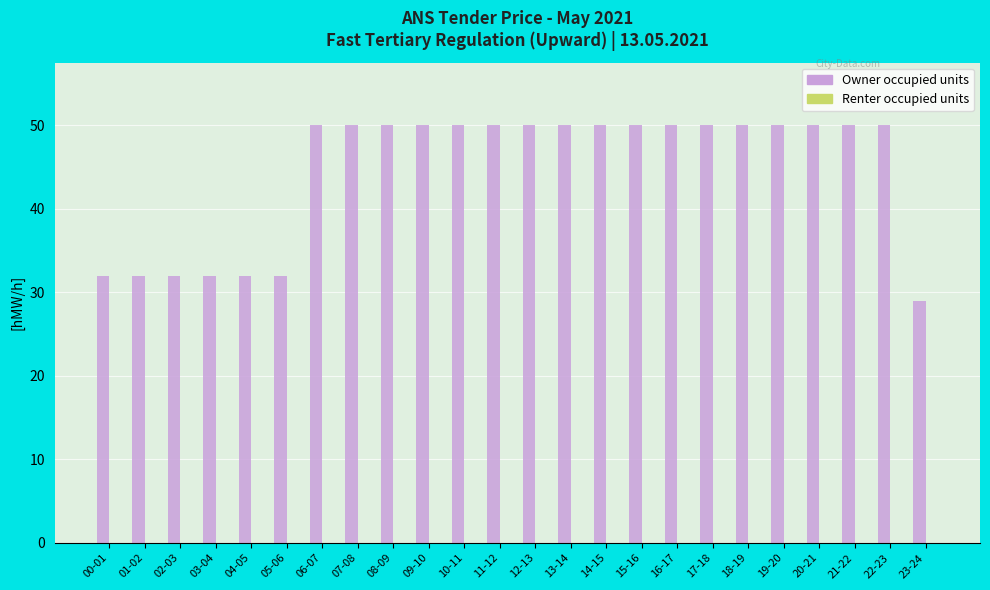

Approximately how many times larger is the value at 13-14 compared to 06-07?

1.0